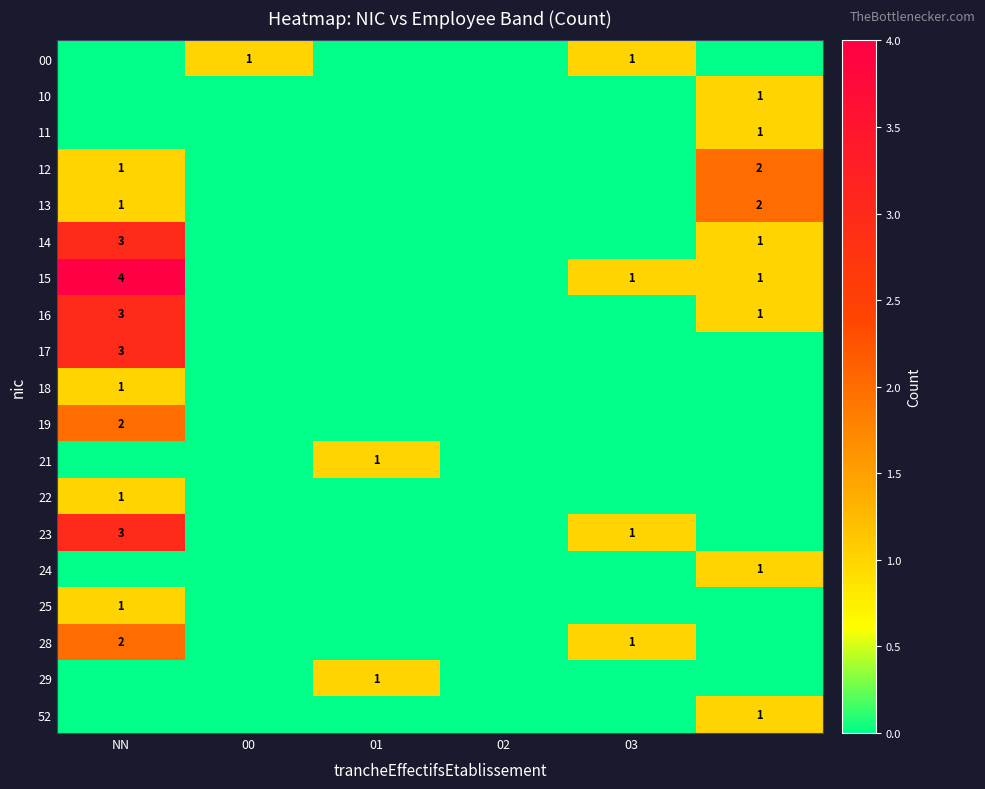

The 18 series shows 2 at NN. True or false?

False